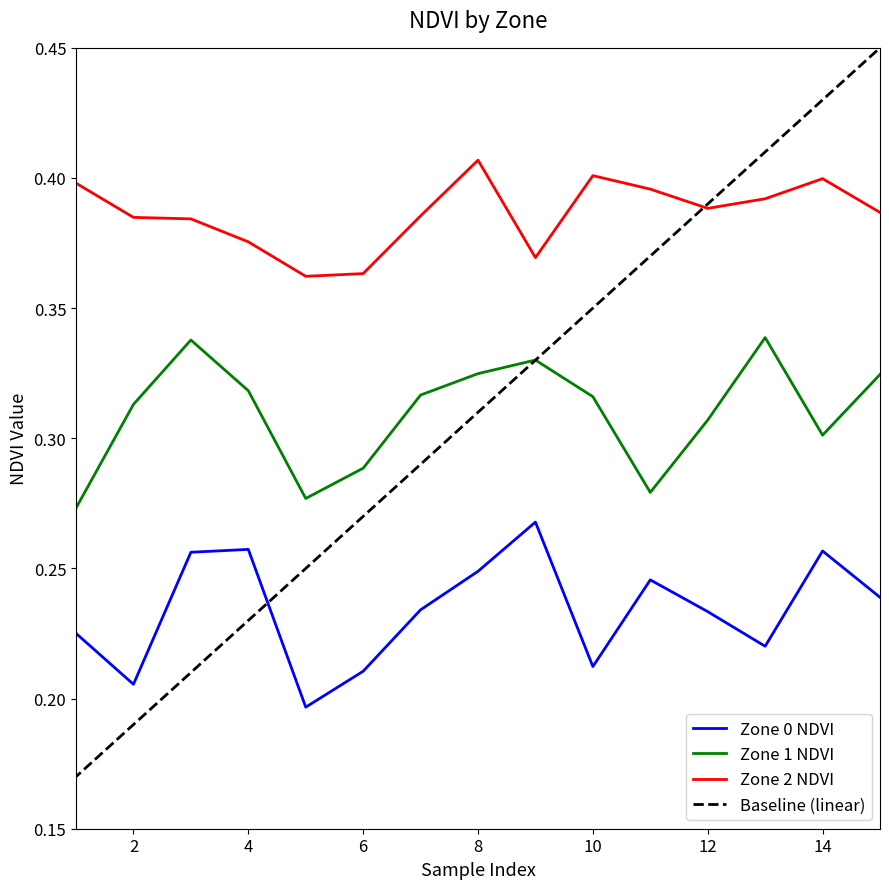

The value of Zone 2 NDVI at 6 is 0.1. True or false?

False